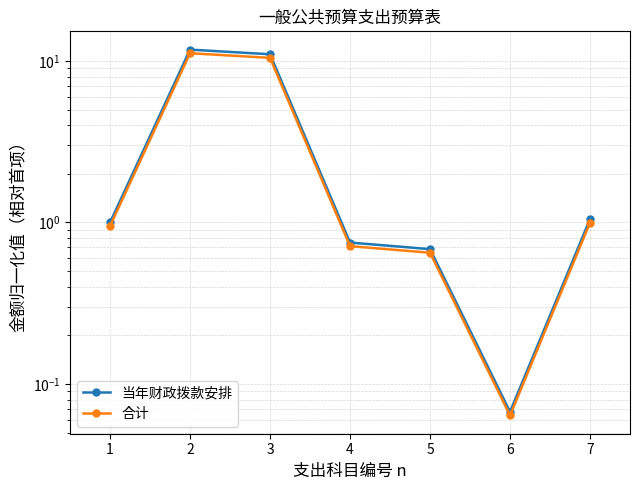

Reading left to right, extract all data points from this chart.

当年财政拨款安排: 1=1.0	2=11.8	3=11.0	4=0.8	5=0.7	6=0.1	7=1.0
合计: 1=0.9	2=11.2	3=10.5	4=0.7	5=0.6	6=0.1	7=1.0